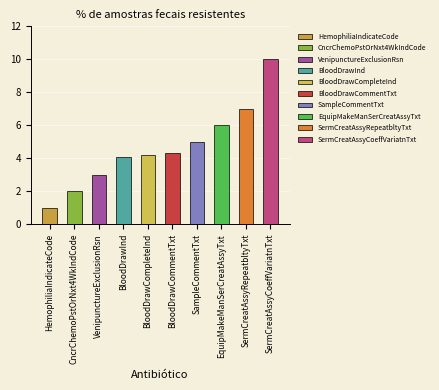

Where is Version Number nearest to the value 1?

HemophiliaIndicateCode